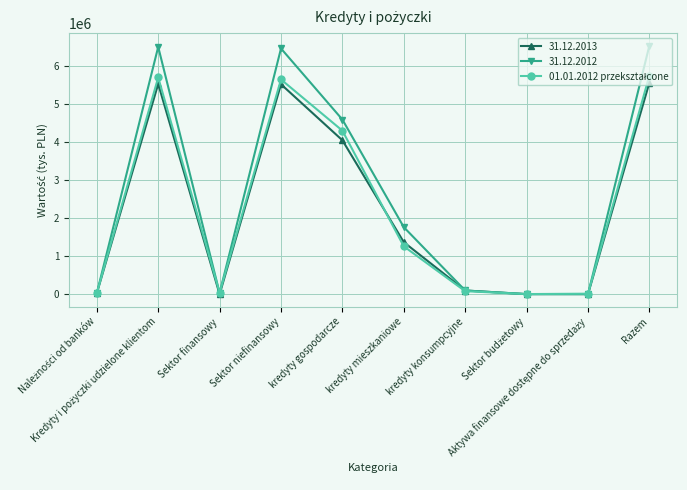

What is the maximum value shown in the chart?

6540095